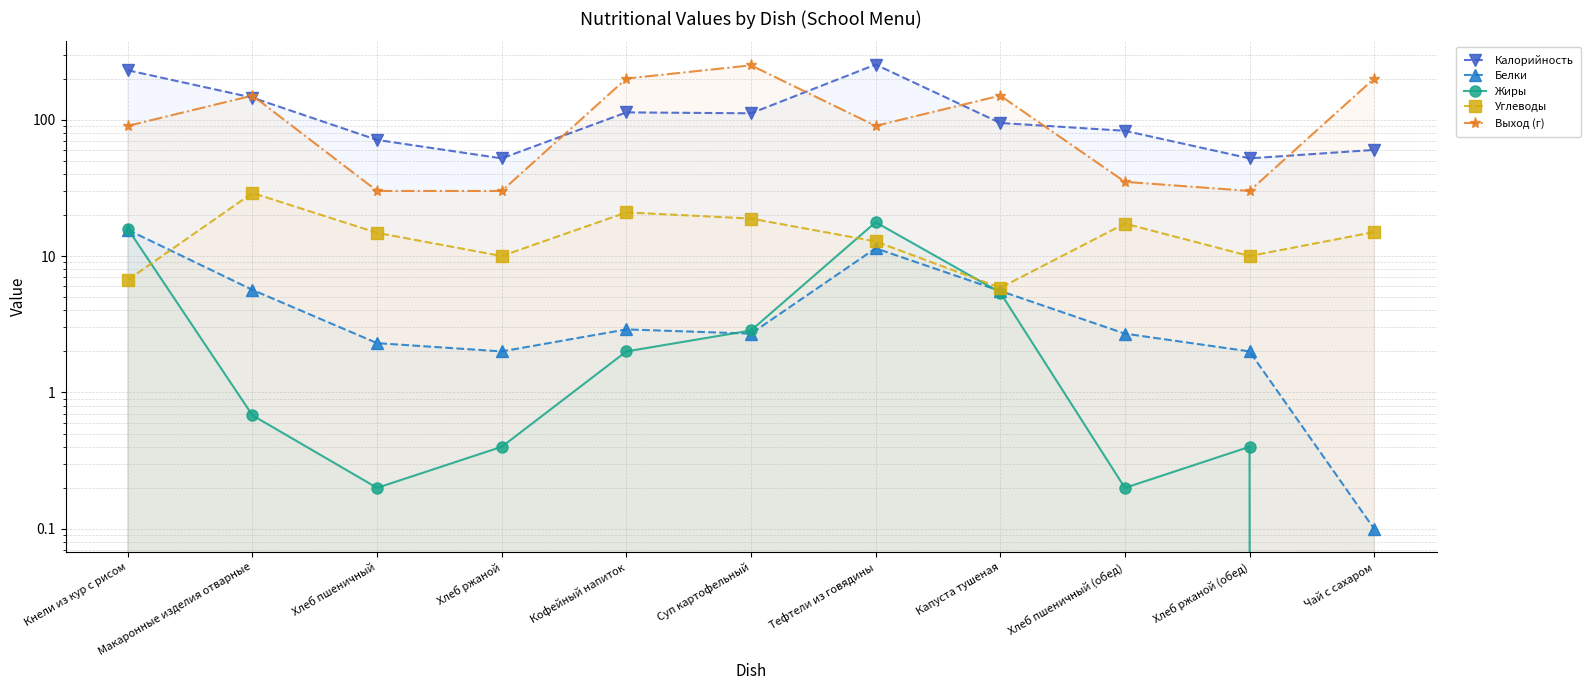

What is the label of the 4th point from the left?

Хлеб ржаной